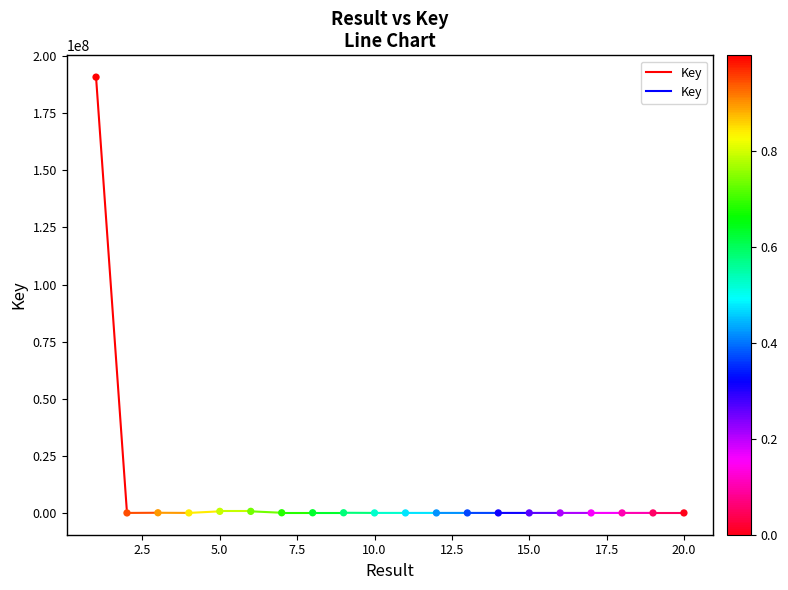

What is the range of X values (max minus min)?

19